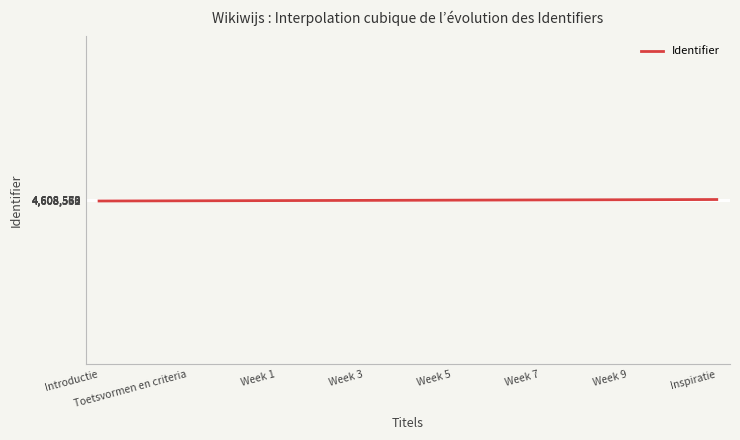

What is the sum of all values?

1382570775.6